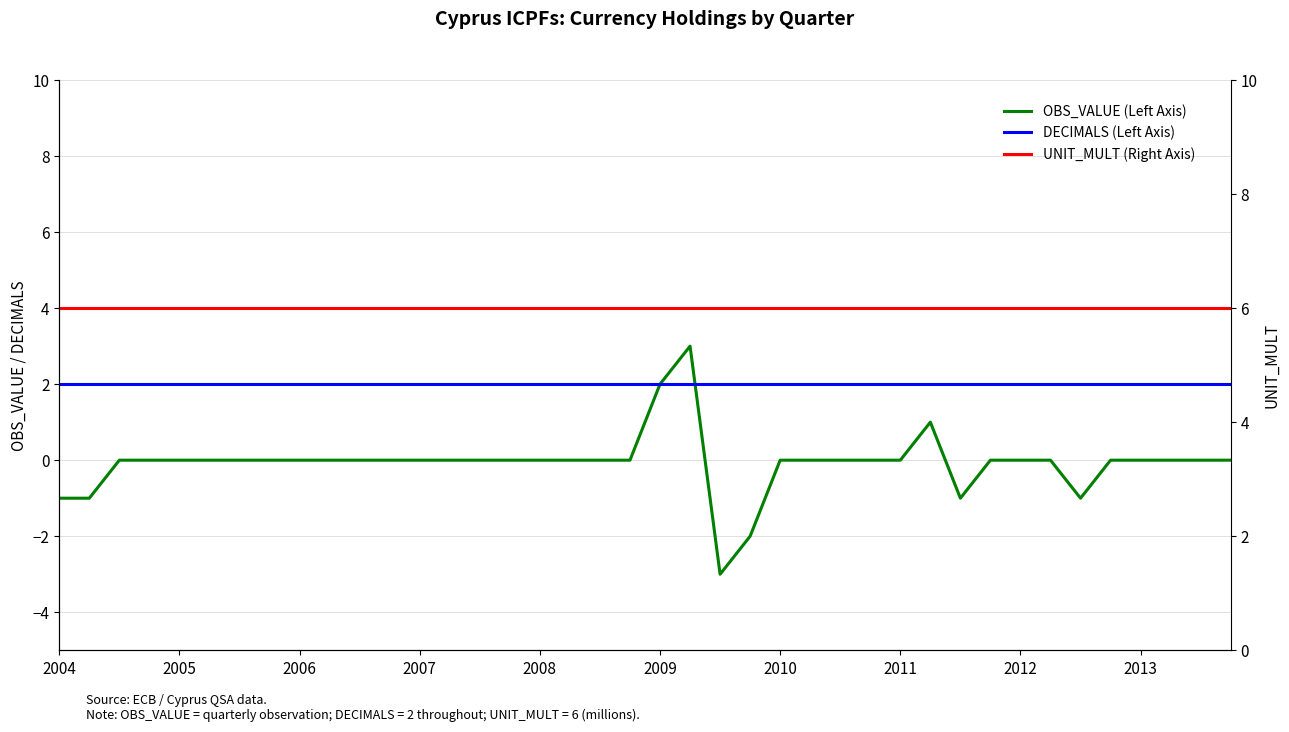

How many values in OBS_VALUE (Left Axis) are above zero?

3